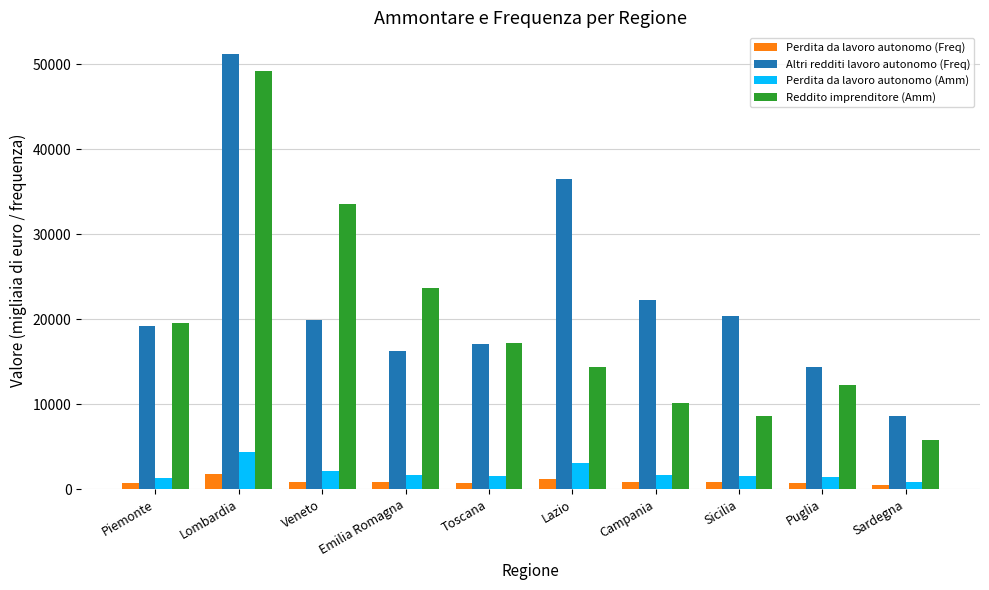

What is the value of the Reddito imprenditore (Amm) bar at the 10th from the left?

5734